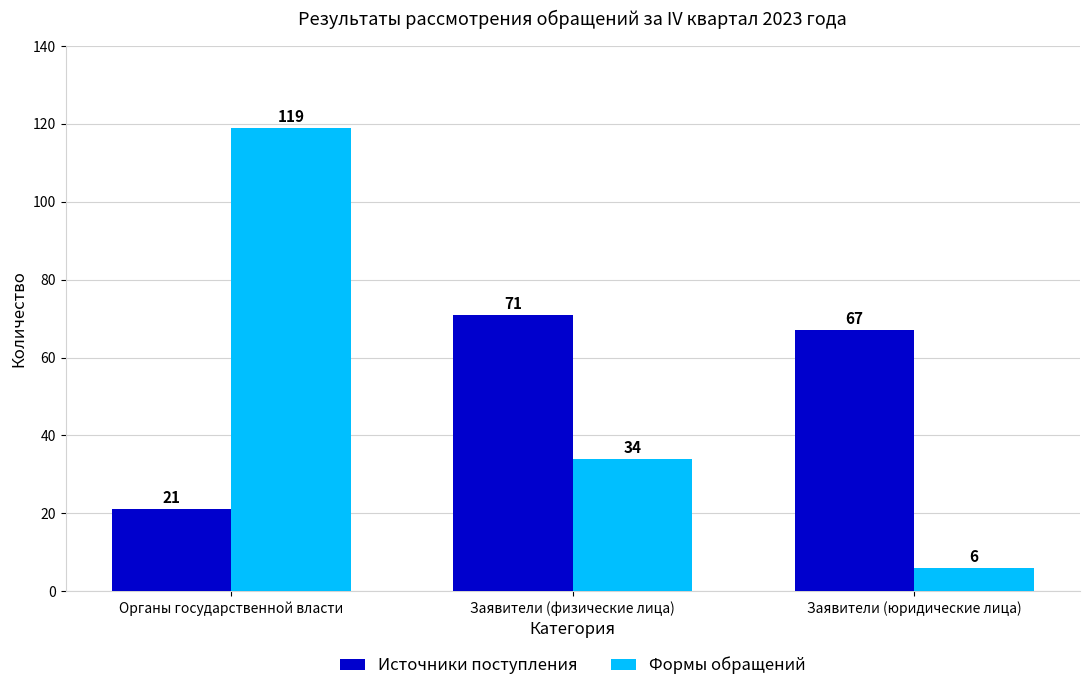

True or false: Формы обращений has a value of 6 at Заявители (юридические лица).

True